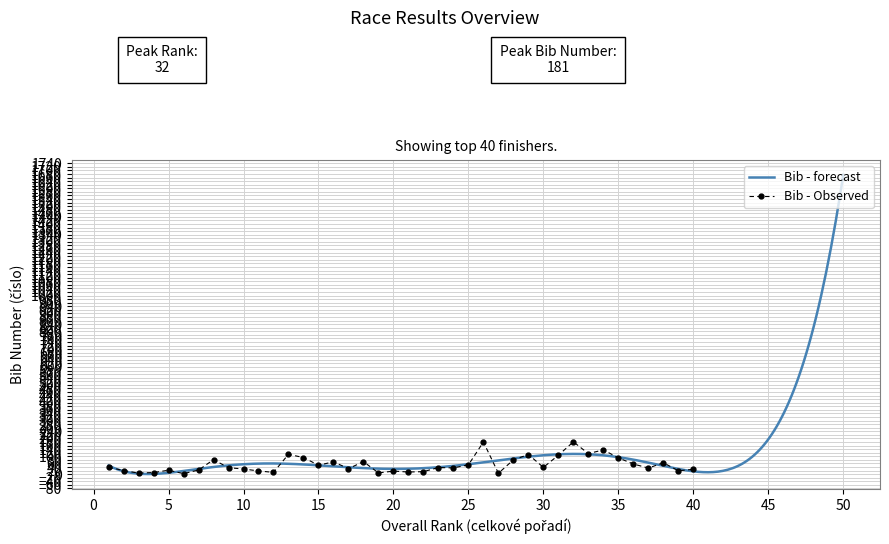

What is the approximate value at 28?

80